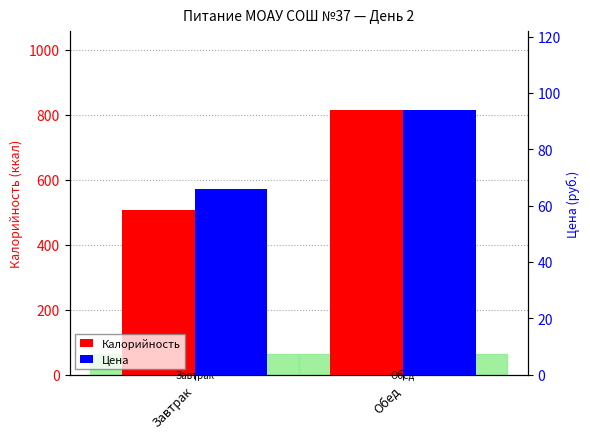

Rank the series by their average value, from lowest to highest.

Цена, Калорийность